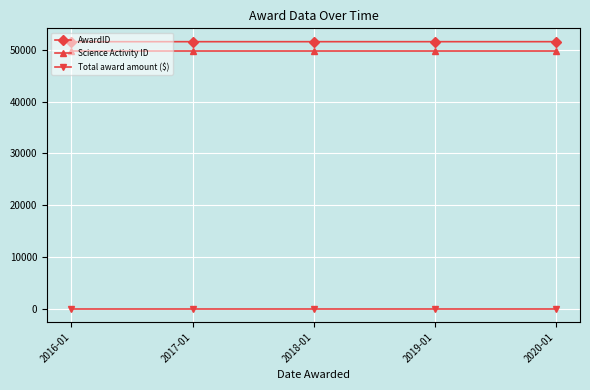

The Science Activity ID series shows 21990 at 2016-01. True or false?

False